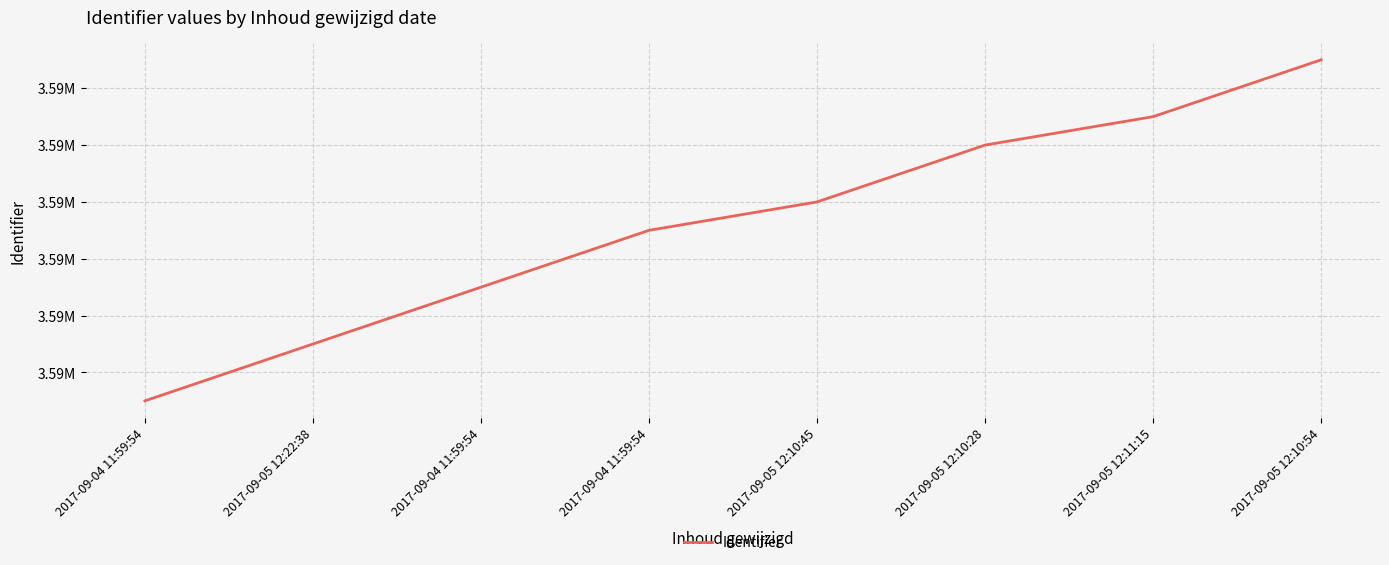

Is it true that the value at 2017-09-04 11:59:54 is 3593735?

True